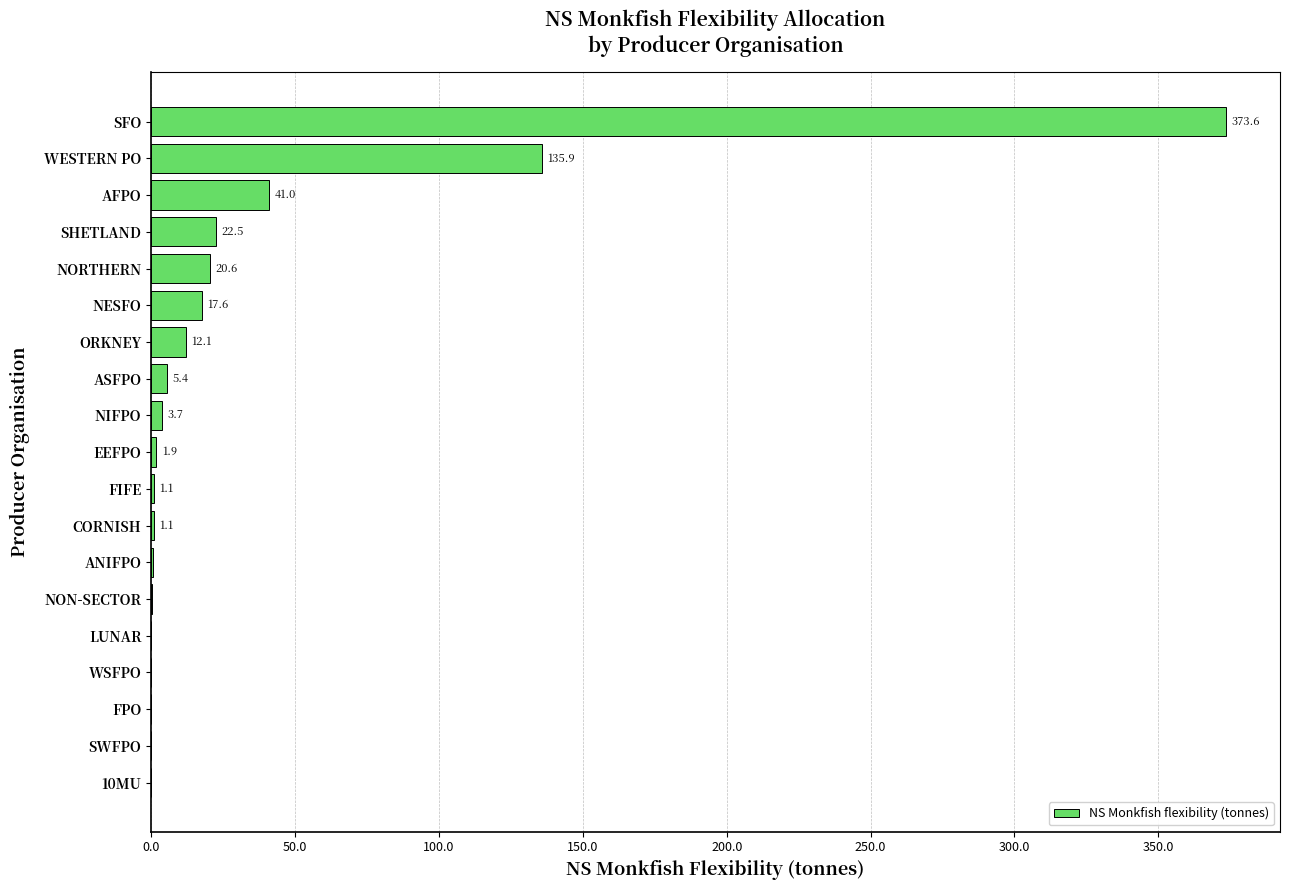

What is the sum of all values?

637.5